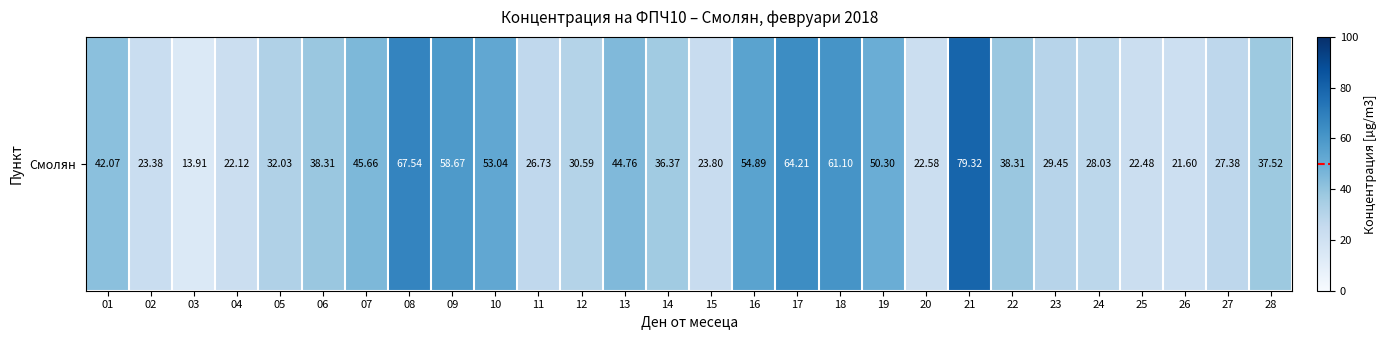

How many categories are shown in the chart?

28